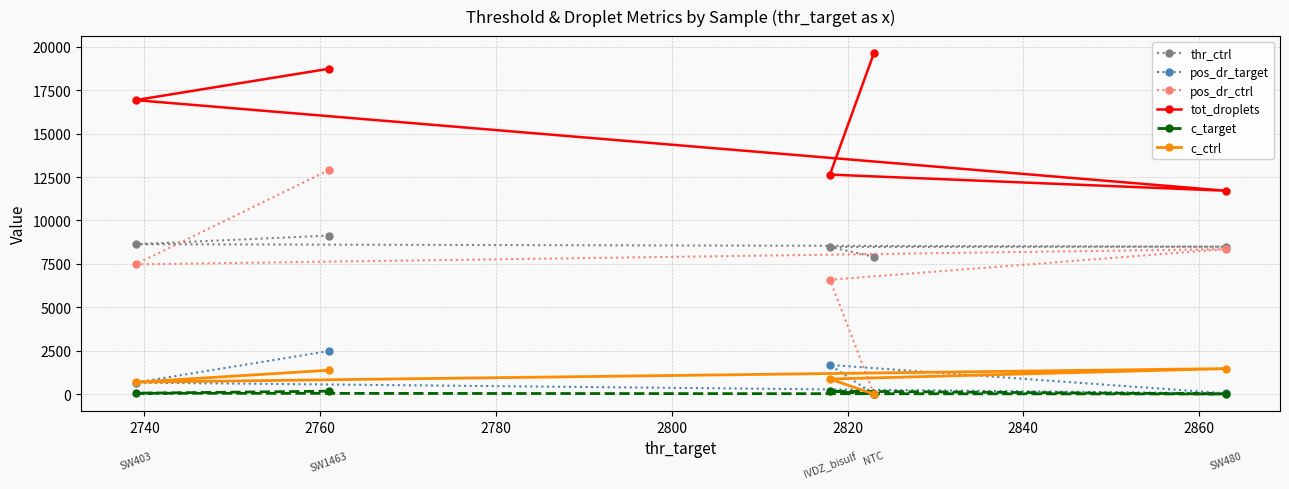

What is the greatest value displayed?

19638.0